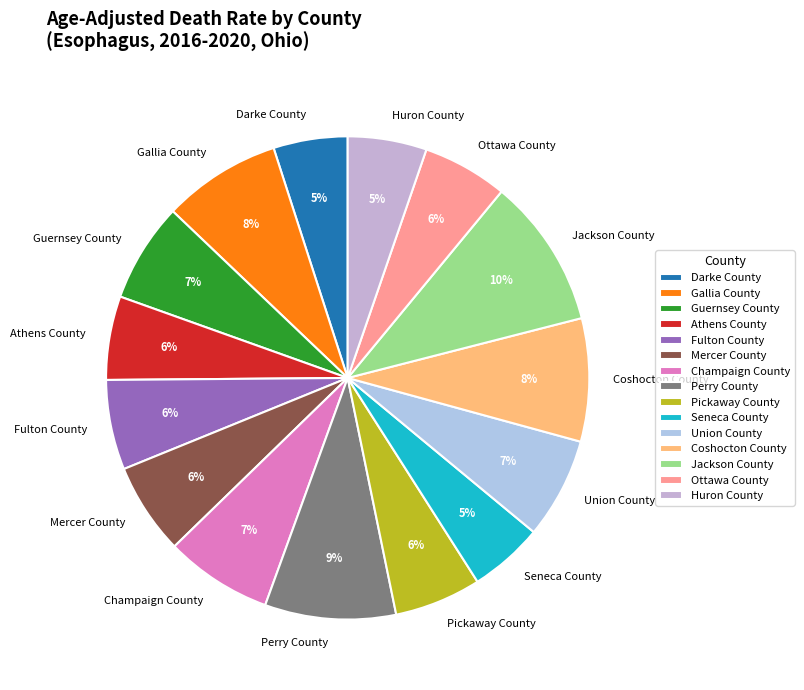

Does Gallia County account for over 50% of the chart?

No